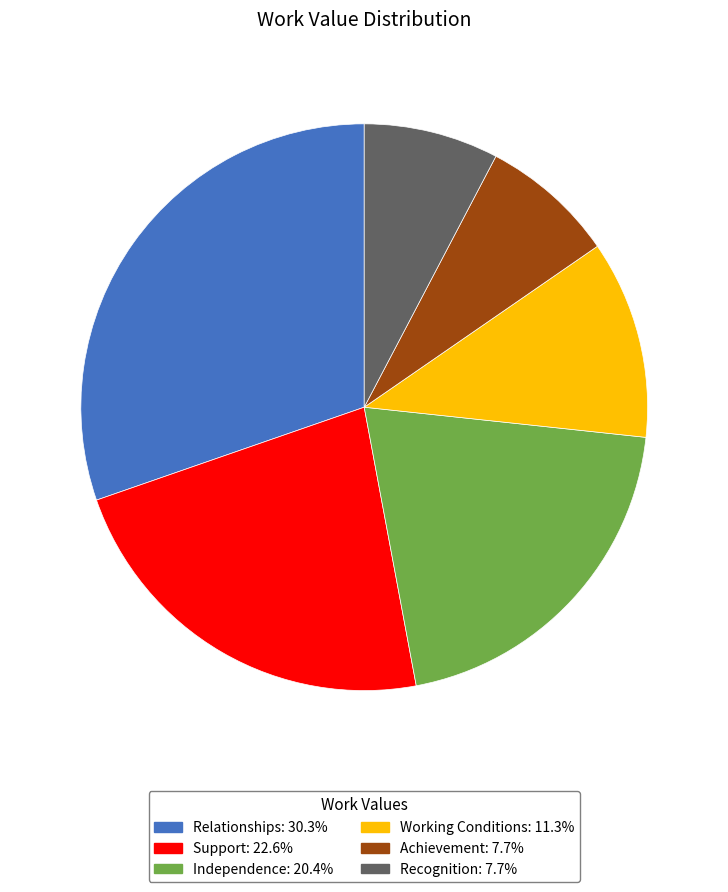

What is the ratio of the value at Working Conditions: 11.3% to the value at Achievement: 7.7%?

1.5